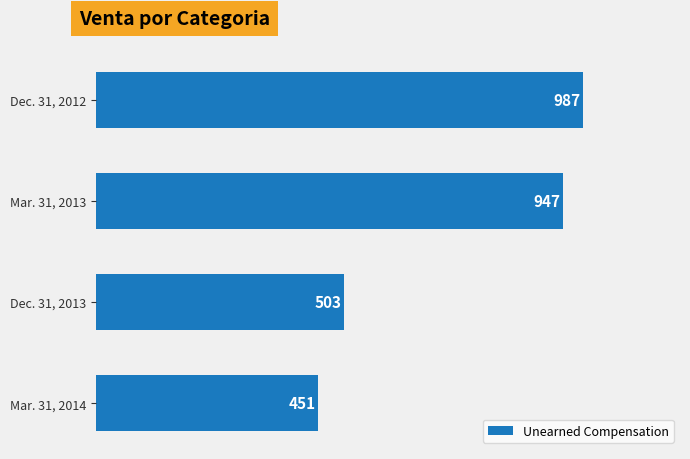

What is the value of the 1st bar from the top?

987